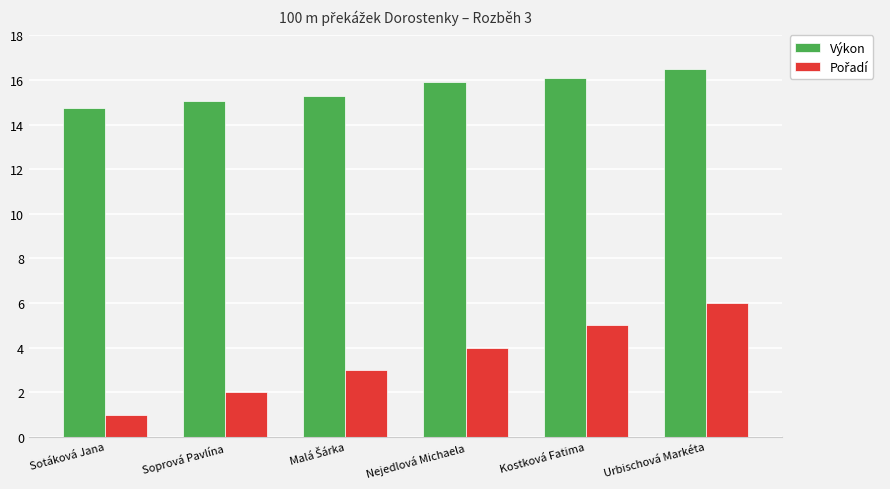

What is the difference between the second highest and second lowest values in the Výkon series?

1.0